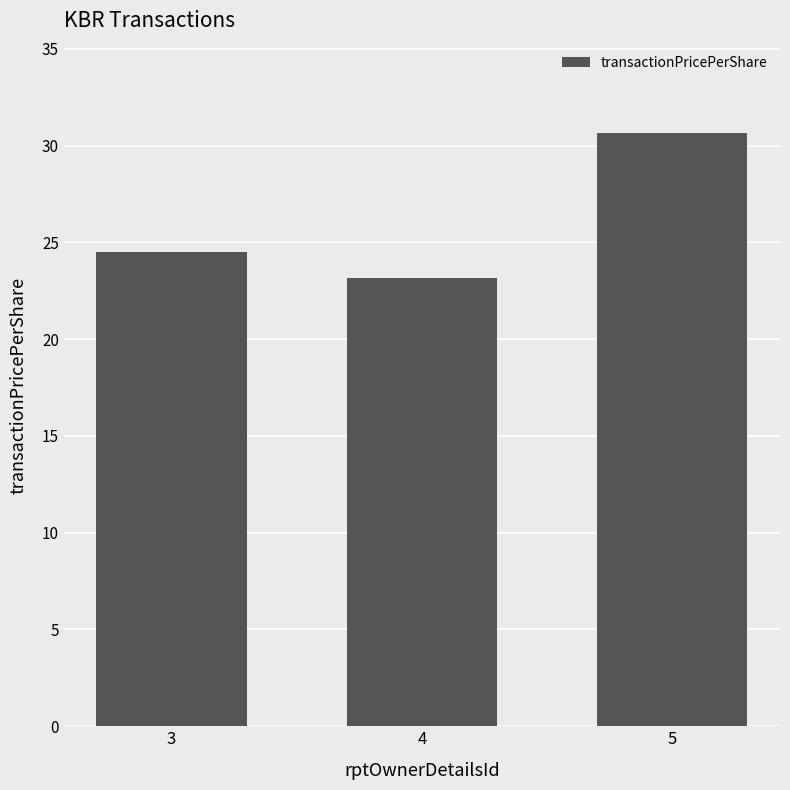

Which has a higher value, 5 or 3?

5